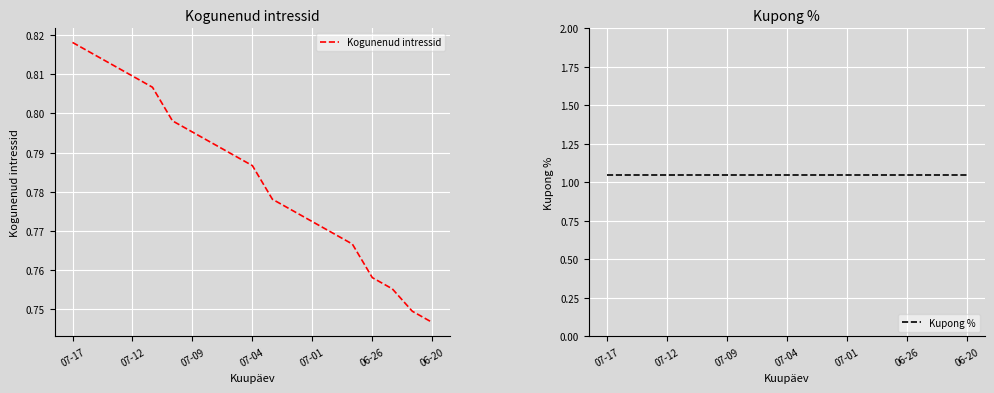

At which label does Kogunenud intressid reach its minimum?

06-20